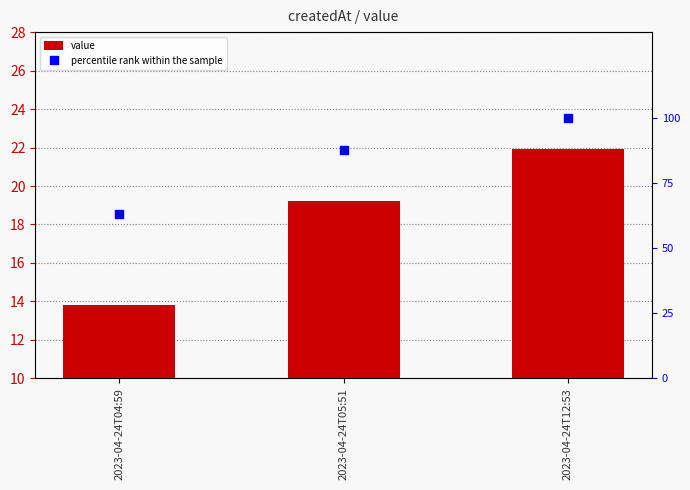

Is the value of value at 2023-04-24T12:53 greater than the value of percentile rank within the sample at 2023-04-24T05:51?

No